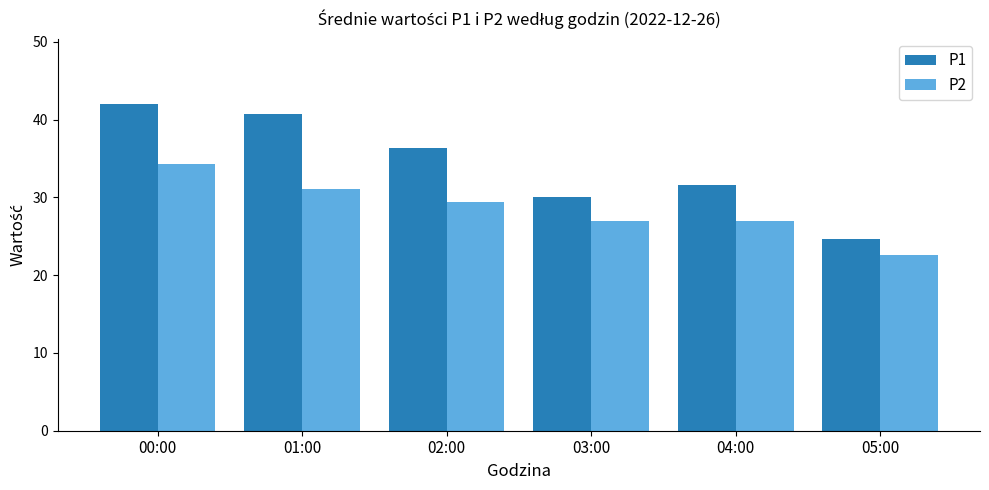

What are all the series names shown in the legend?

P1, P2